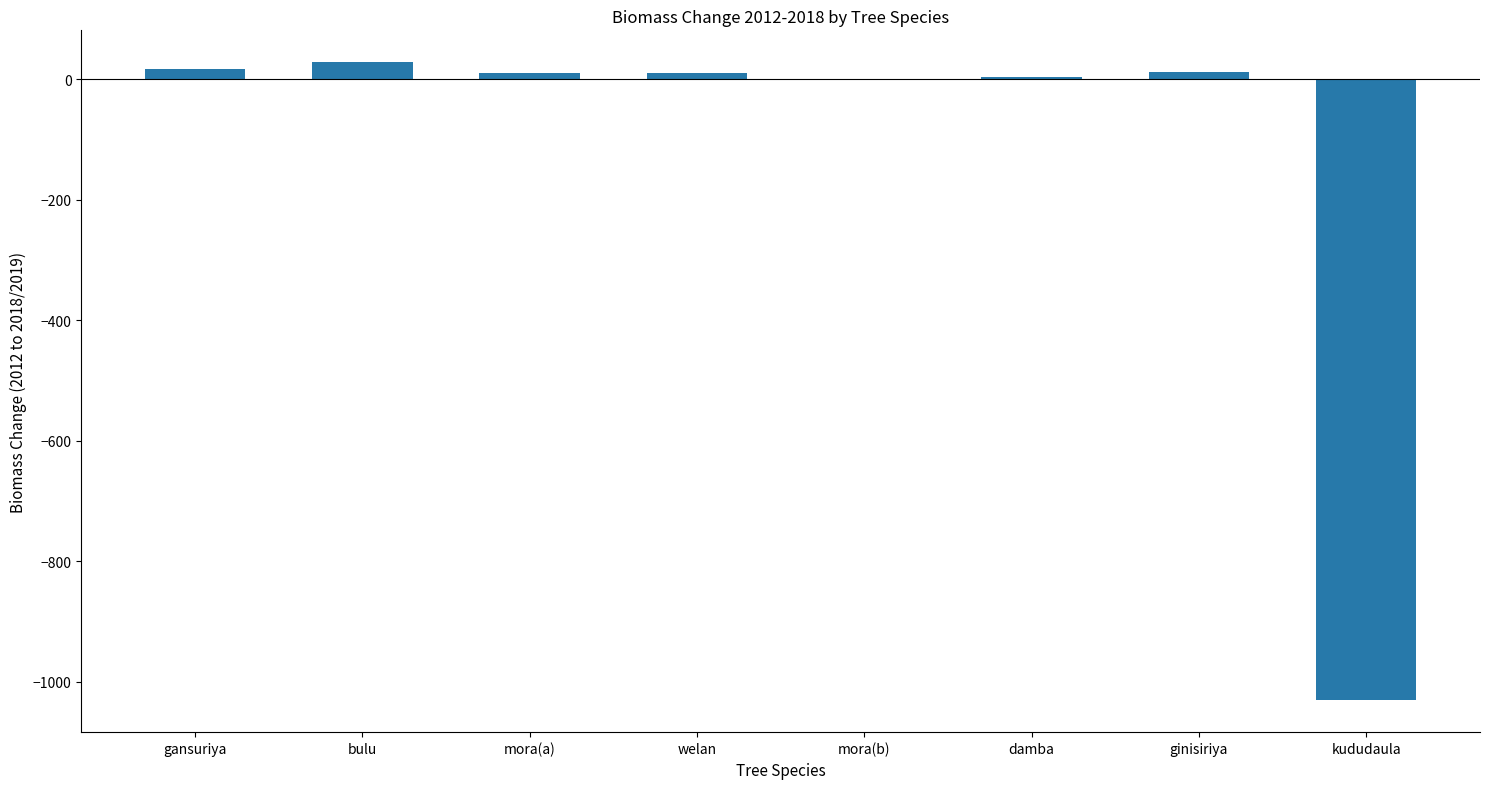

The chart shows a value of -1031.0 at kududaula. True or false?

True